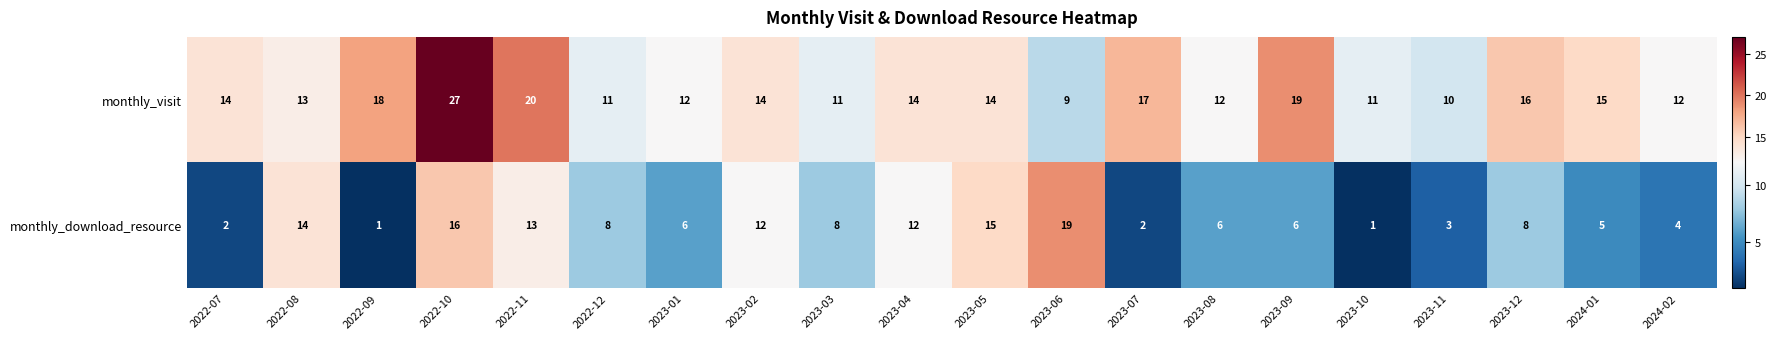

What is the sum of all monthly_visit values?

289